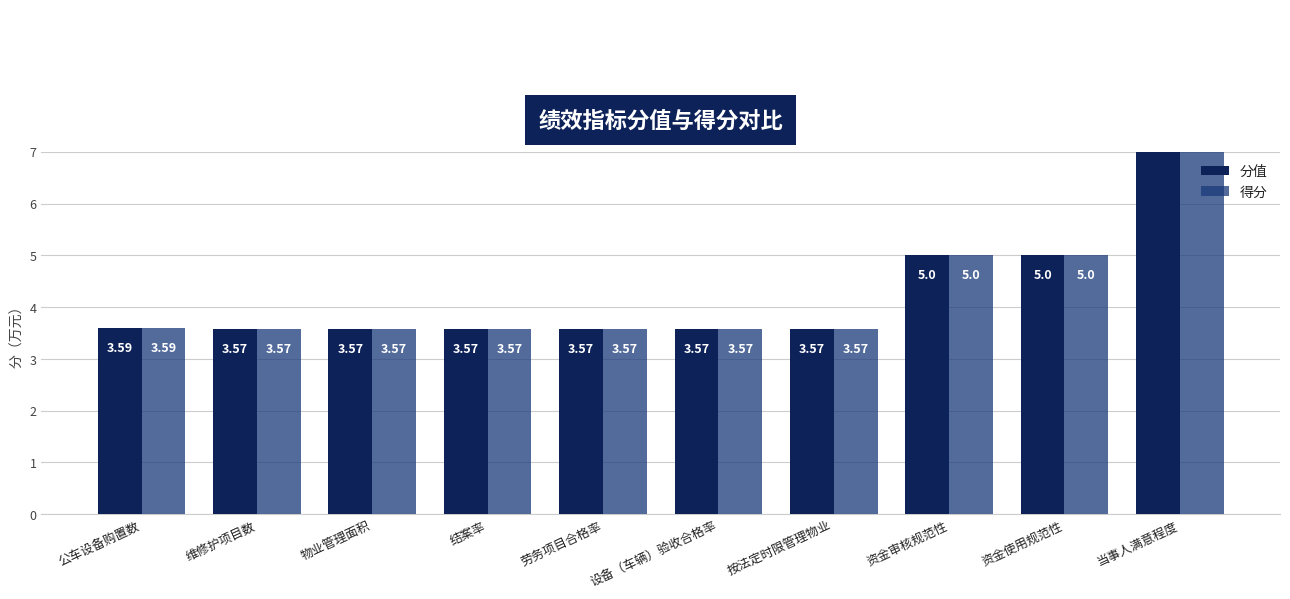

Reading left to right, what are all the values shown in this chart?

分值: 公车设备购置数=3.6	维修护项目数=3.6	物业管理面积=3.6	结案率=3.6	劳务项目合格率=3.6	设备（车辆）验收合格率=3.6	按法定时限管理物业=3.6	资金审核规范性=5.0	资金使用规范性=5.0	当事人满意程度=10.0
得分: 公车设备购置数=3.6	维修护项目数=3.6	物业管理面积=3.6	结案率=3.6	劳务项目合格率=3.6	设备（车辆）验收合格率=3.6	按法定时限管理物业=3.6	资金审核规范性=5.0	资金使用规范性=5.0	当事人满意程度=10.0